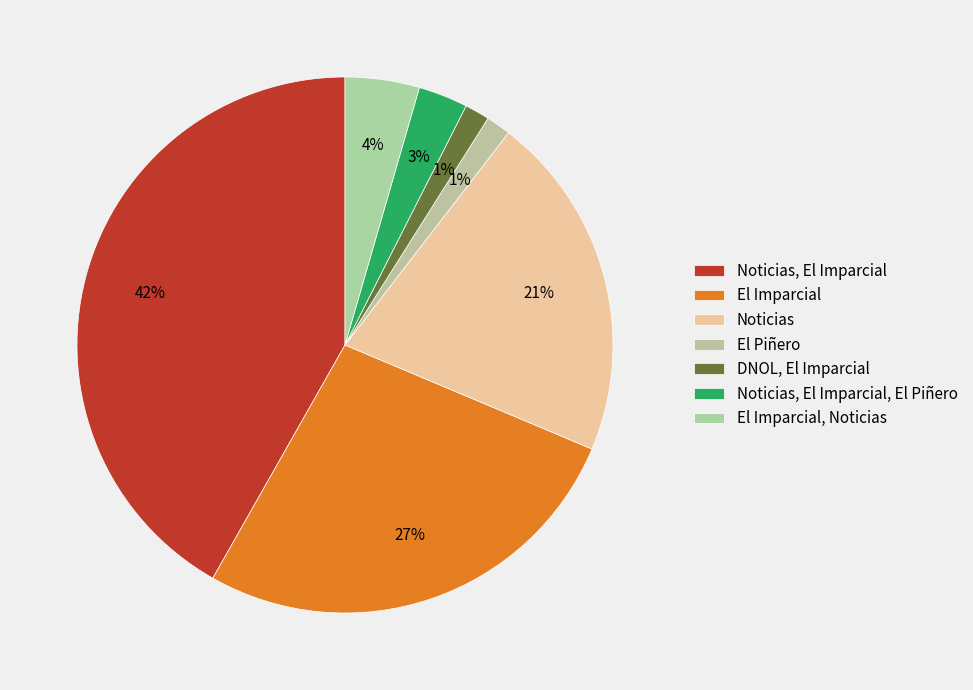

Count the number of slices in the pie.

7